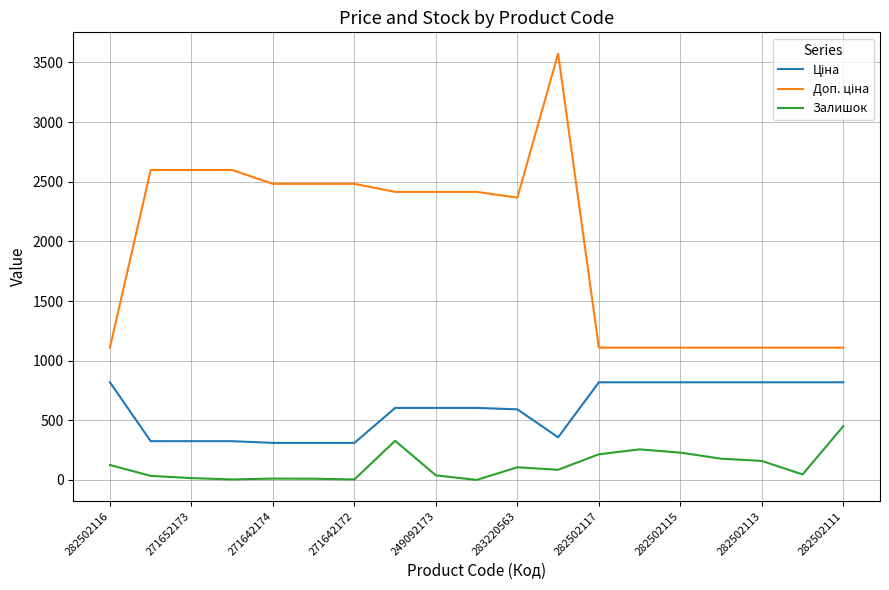

What is the maximum value shown in the chart?

3573.9